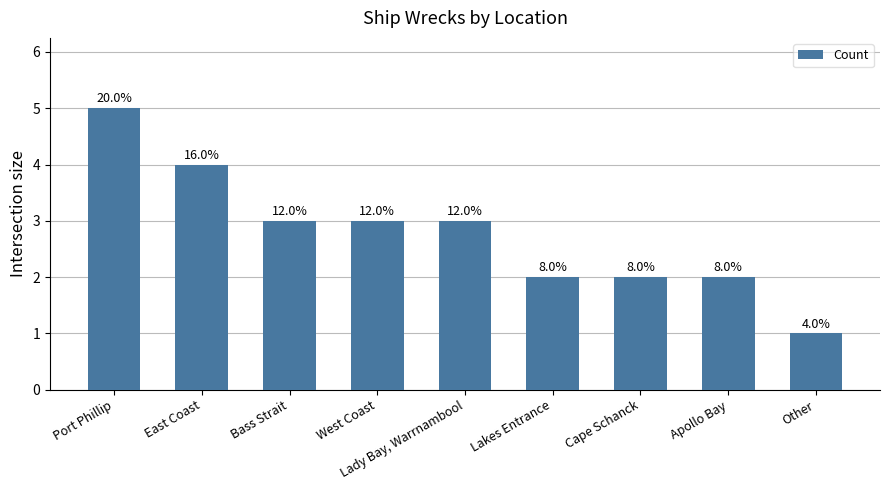

The value at Apollo Bay is 2. True or false?

True